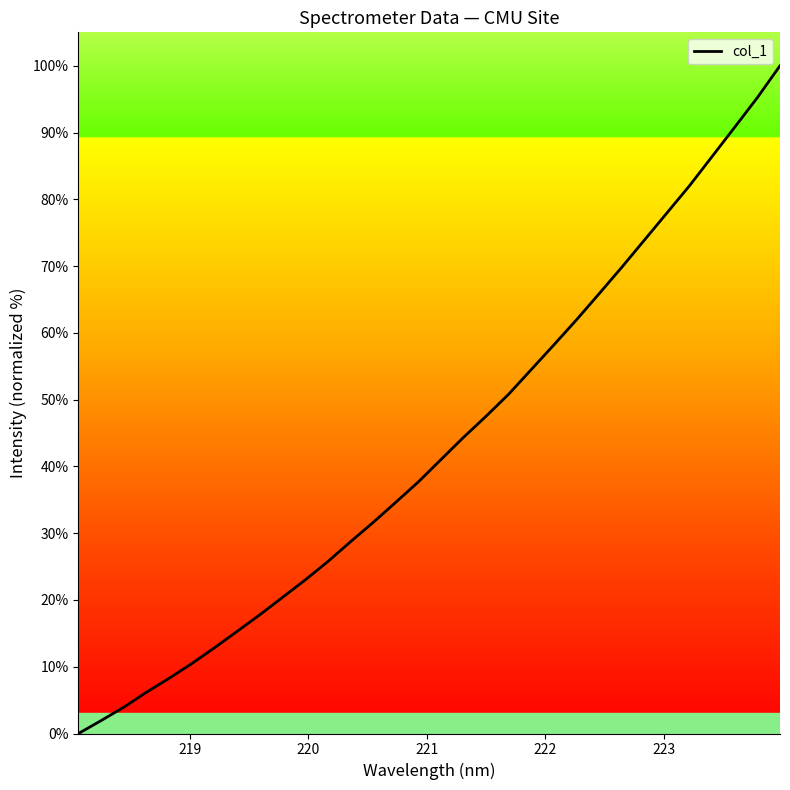

What is the maximum value shown in the chart?

100.0